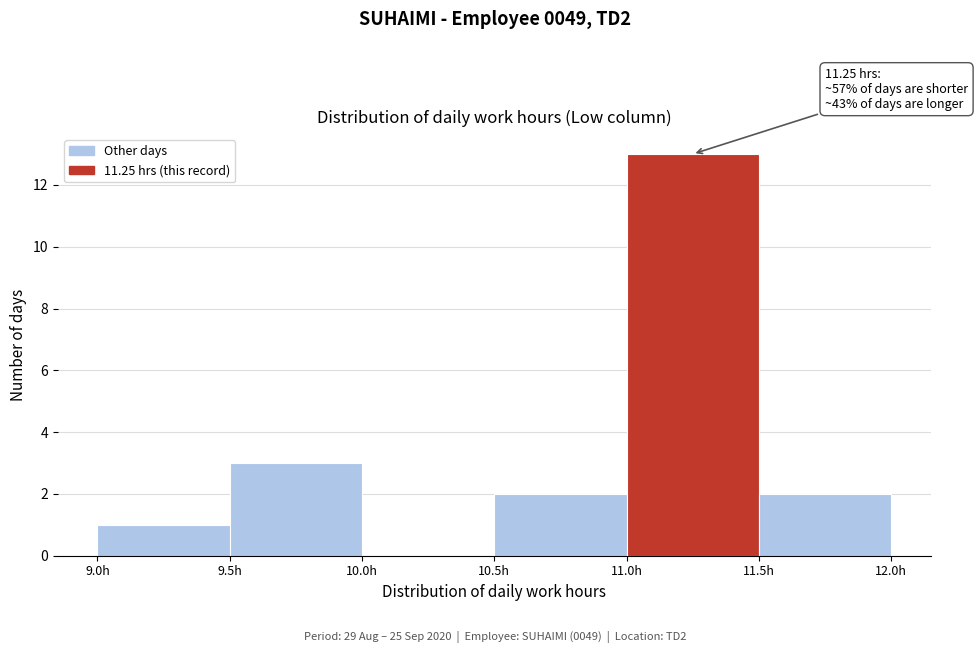

Which range on the x-axis has the tallest bar?

11.0 to 11.5